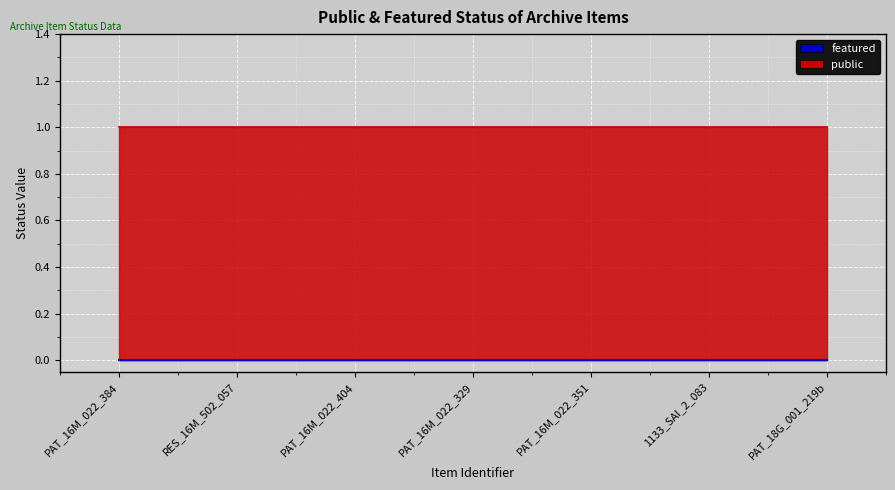

True or false: public has a value of 0 at PAT_16M_022_351.

False